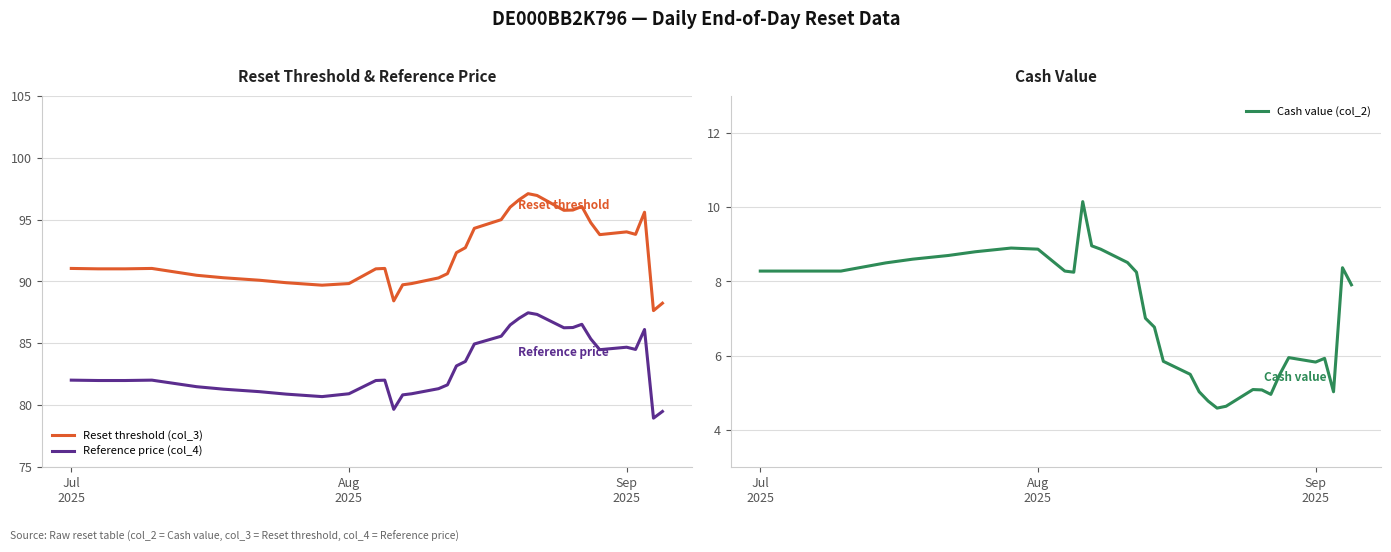

True or false: Reference price (col_4) and Cash value (col_2) cross at least once.

False